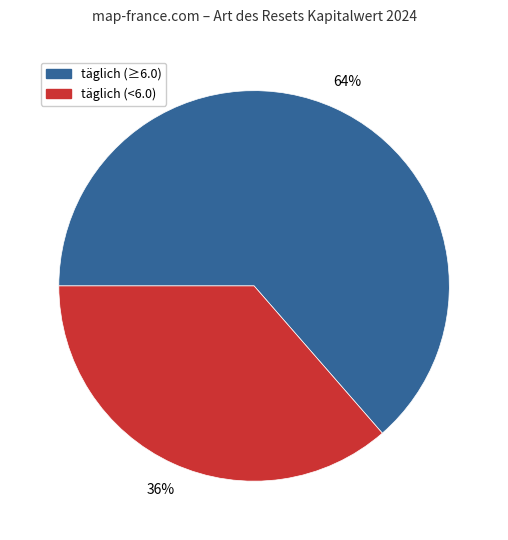

Does any single category account for the majority?

Yes